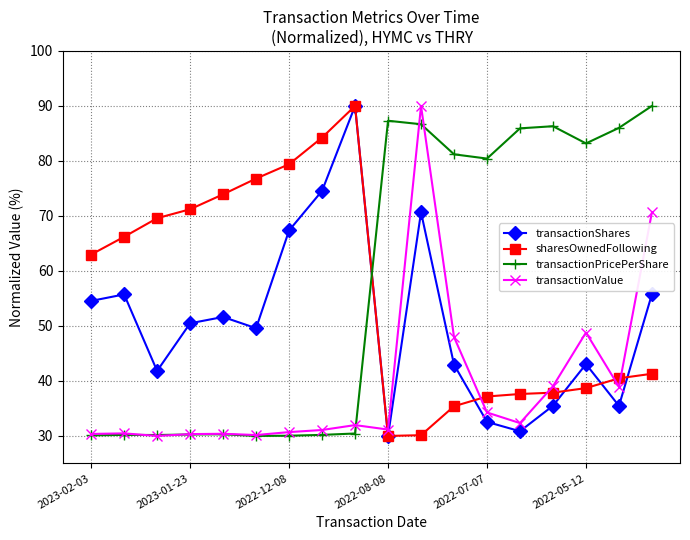

True or false: transactionShares and transactionValue cross at least once.

True